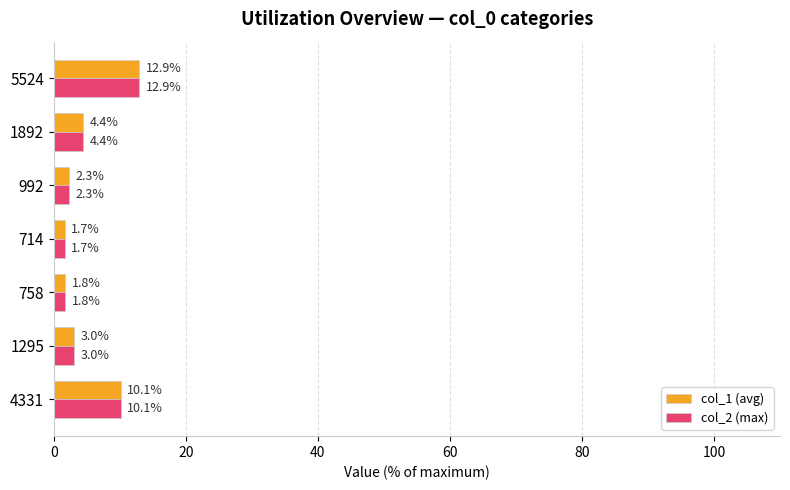

Which category has the highest value in the col_1 (avg) series?

5524